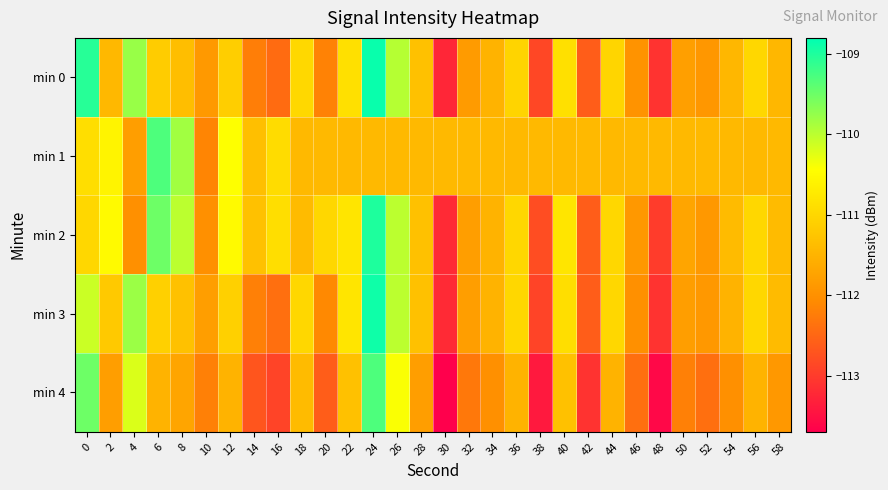

Reading left to right, what are all the values shown in this chart?

min 0: 0=-109.1	2=-111.4	4=-109.8	6=-111.1	8=-111.3	10=-111.9	12=-111.1	14=-112.2	16=-112.4	18=-111.0	20=-112.2	22=-110.9	24=-108.9	26=-110.0	28=-111.3	30=-113.2	32=-111.9	34=-111.5	36=-111.0	38=-112.9	40=-110.9	42=-112.6	44=-111.0	46=-112.0	48=-113.1	50=-111.8	52=-111.9	54=-111.5	56=-111.0	58=-111.4
min 1: 0=-110.9	2=-110.6	4=-111.8	6=-109.3	8=-109.8	10=-112.1	12=-110.4	14=-111.3	16=-110.9	18=-111.4	20=-111.4	22=-111.4	24=-111.4	26=-111.4	28=-111.4	30=-111.4	32=-111.4	34=-111.4	36=-111.4	38=-111.4	40=-111.4	42=-111.4	44=-111.4	46=-111.4	48=-111.4	50=-111.4	52=-111.4	54=-111.4	56=-111.4	58=-111.4
min 2: 0=-111.0	2=-110.5	4=-112.0	6=-109.5	8=-110.0	10=-112.0	12=-110.5	14=-111.3	16=-110.9	18=-111.4	20=-111.0	22=-110.8	24=-109.0	26=-110.0	28=-111.3	30=-113.2	32=-111.8	34=-111.5	36=-111.0	38=-112.8	40=-110.8	42=-112.6	44=-111.0	46=-111.9	48=-113.0	50=-111.7	52=-111.9	54=-111.4	56=-111.0	58=-111.4
min 3: 0=-110.1	2=-111.2	4=-109.8	6=-111.1	8=-111.3	10=-111.8	12=-111.1	14=-112.2	16=-112.4	18=-111.0	20=-112.1	22=-110.8	24=-108.9	26=-110.0	28=-111.3	30=-113.2	32=-111.8	34=-111.5	36=-111.0	38=-112.9	40=-110.9	42=-112.6	44=-111.0	46=-112.0	48=-113.1	50=-111.8	52=-111.9	54=-111.5	56=-111.0	58=-111.4
min 4: 0=-109.5	2=-111.8	4=-110.2	6=-111.5	8=-111.7	10=-112.2	12=-111.5	14=-112.7	16=-112.9	18=-111.4	20=-112.6	22=-111.3	24=-109.3	26=-110.4	28=-111.8	30=-113.7	32=-112.3	34=-112.0	36=-111.5	38=-113.4	40=-111.3	42=-113.1	44=-111.5	46=-112.4	48=-113.6	50=-112.2	52=-112.4	54=-112.0	56=-111.5	58=-111.9